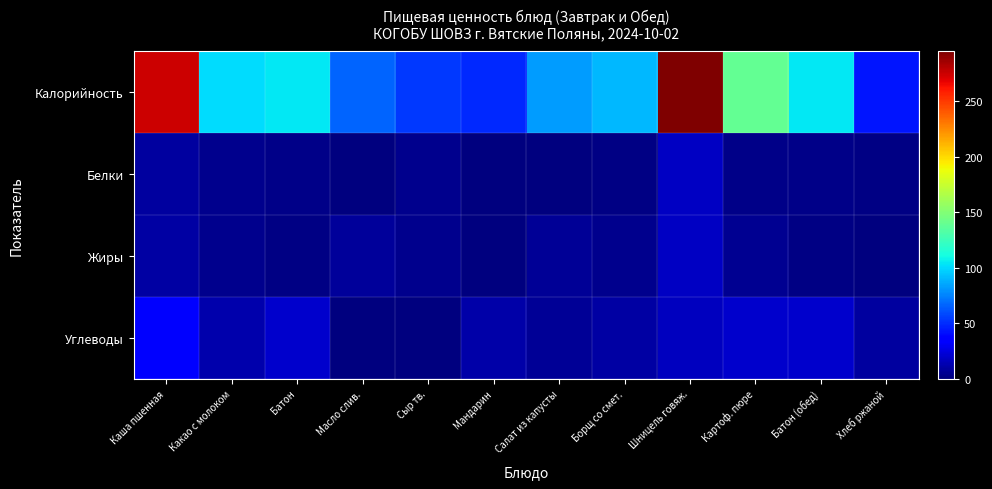

Which label corresponds to the smallest value in the chart?

Сыр тв.